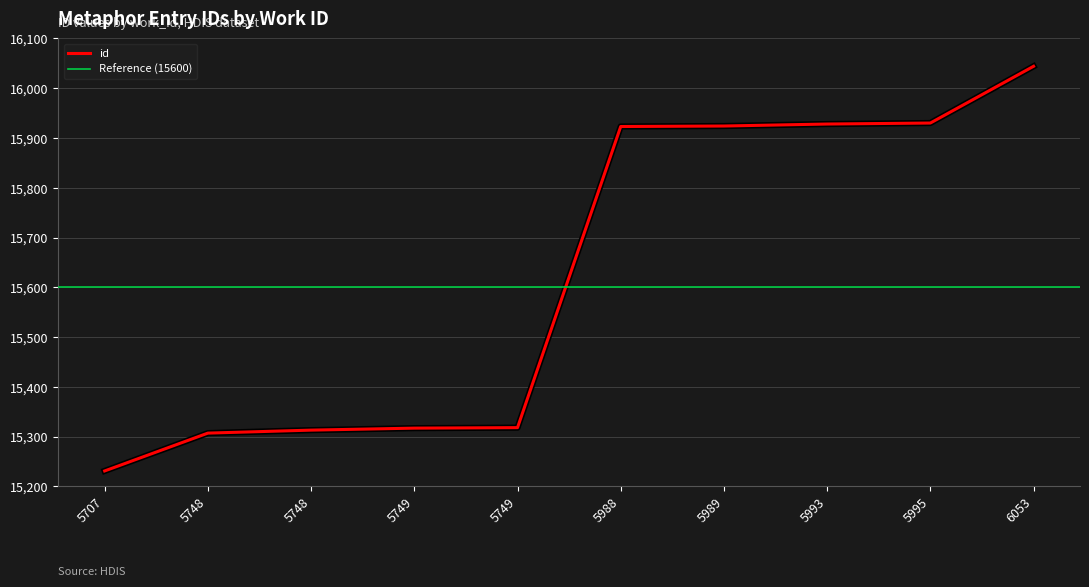

Reading right to left, extract all data points from this chart.

16044	15930	15928	15924	15923	15318	15317	15313	15307	15231